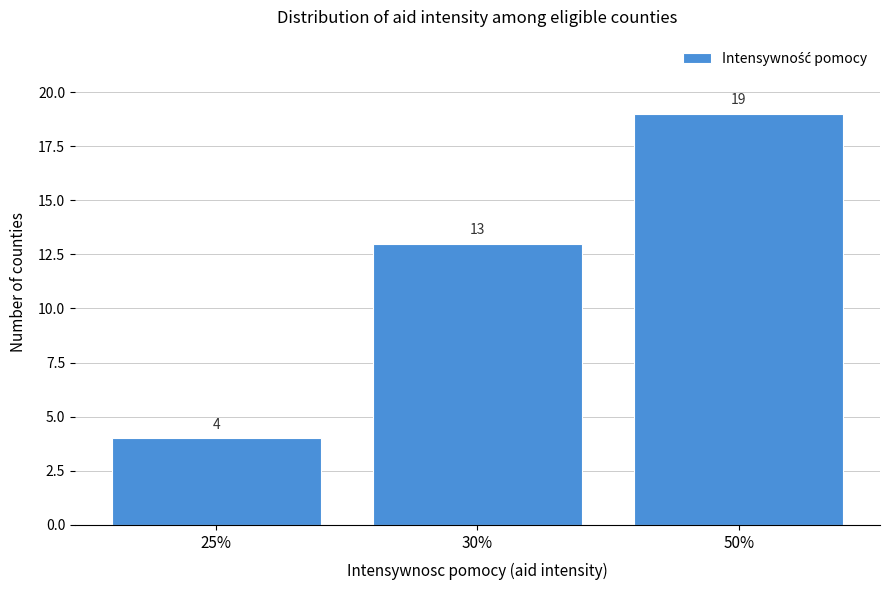

Reading left to right, what are all the values shown in this chart?

25%=4	30%=13	50%=19